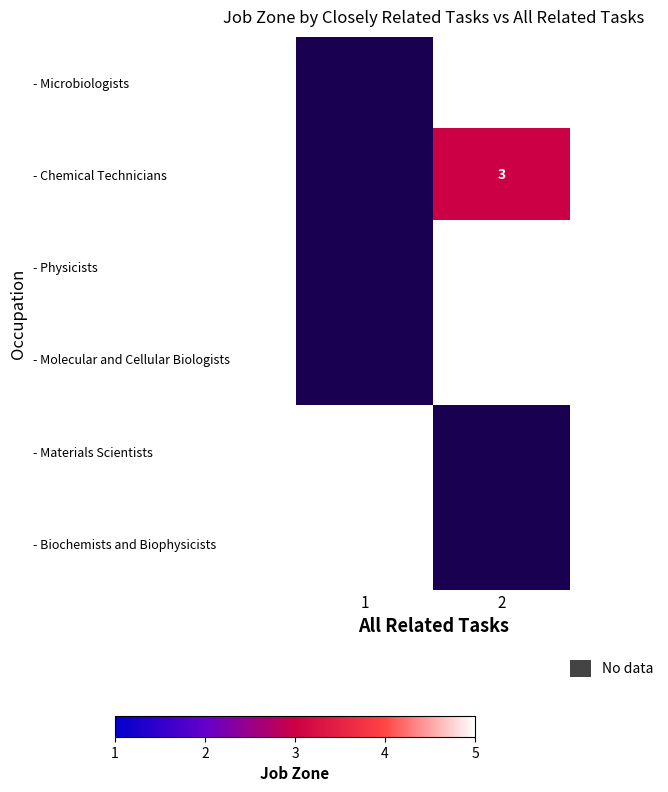

The - Microbiologists series shows 7.9 at 2. True or false?

False